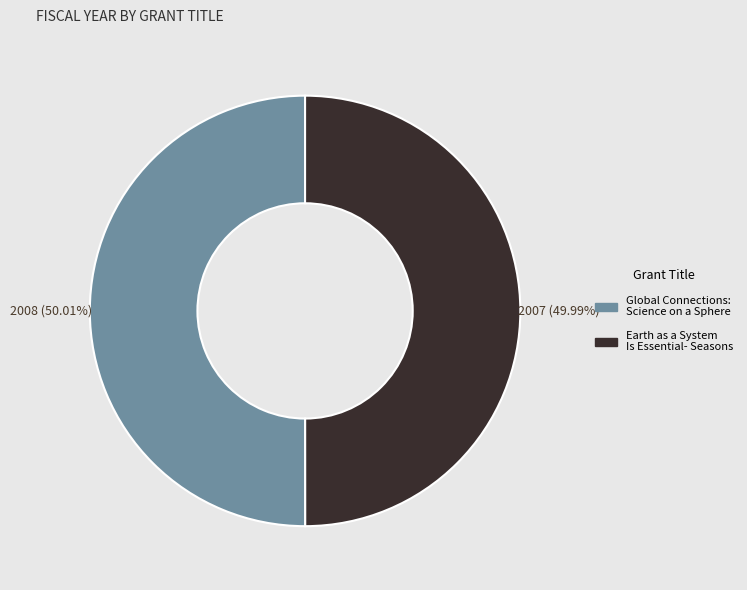

Does any single category account for the majority?

Yes